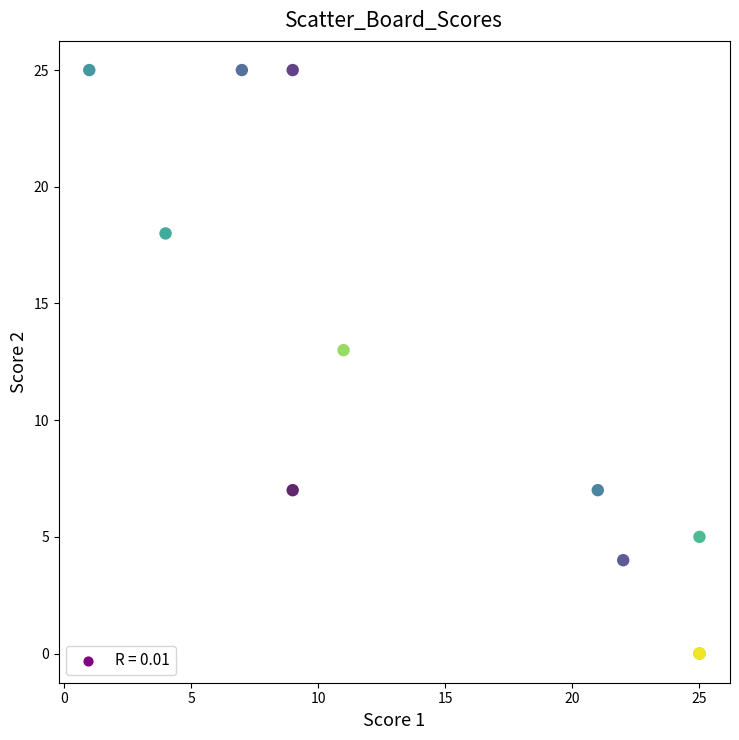

What Y value in the scatter plot is closest to 12?

13